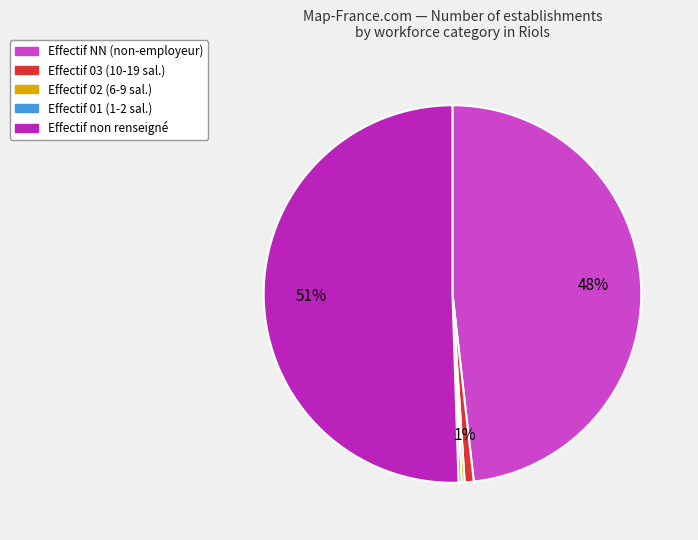

To the nearest percent, what is the average slice percentage?

20%